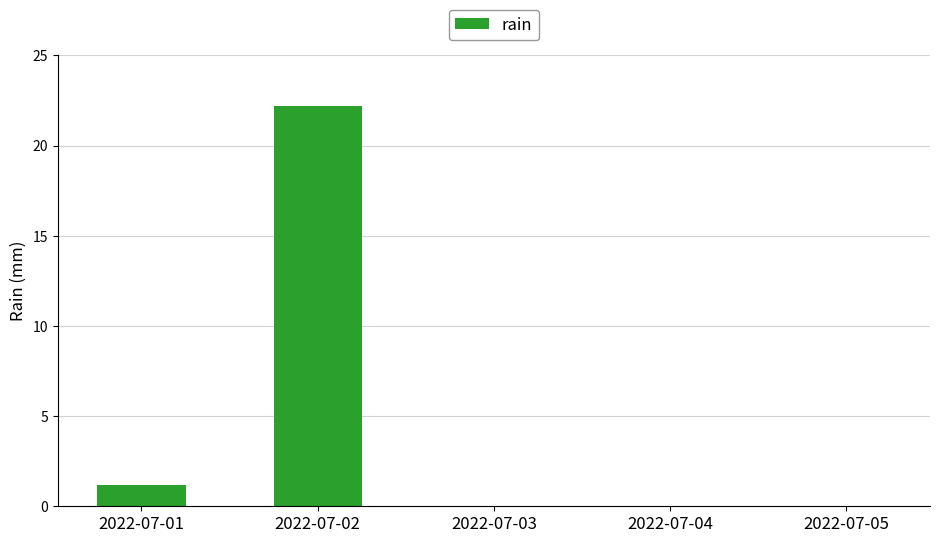

What is the difference between the values at 2022-07-01 and 2022-07-05?

1.2